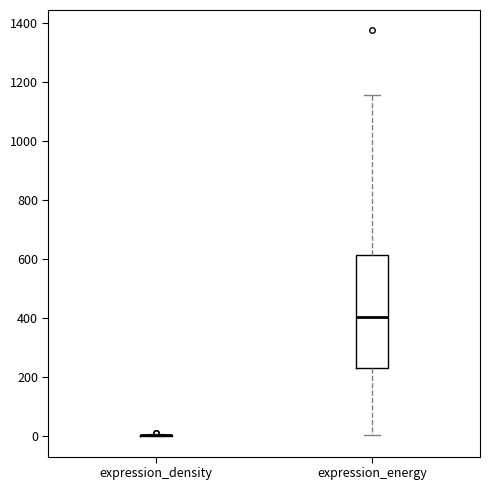

Reading left to right, transcribe this box plot: for each box, give where its median line is, the range the box spans, and where its two whiskers end, as read against the y-axis. The values are not printed on the chart, so give them approximately, as read against the axis.

expression_density: box collapsed to a line at 0, whiskers 0 to 0
expression_energy: median 400, box 240 to 620, whiskers 0 to 1160